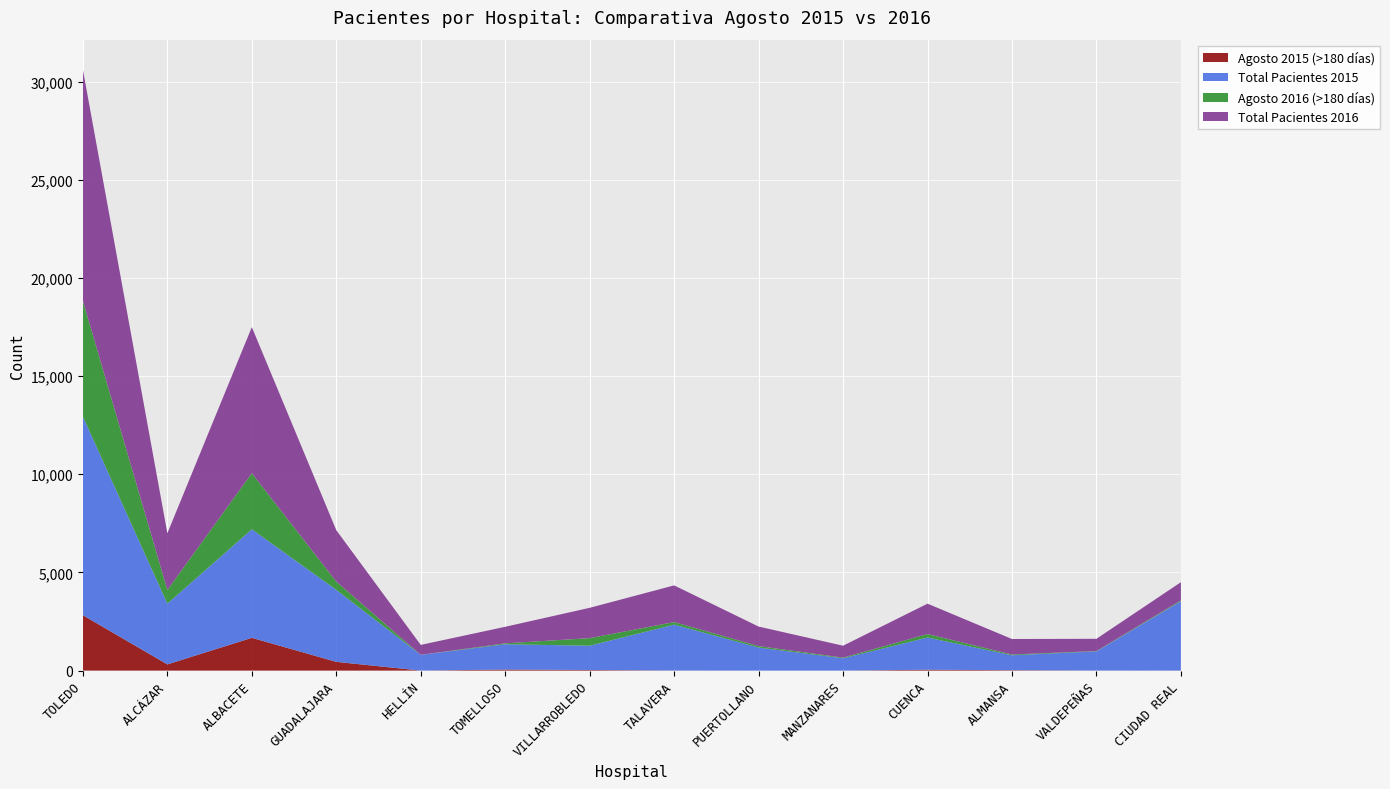

Reading left to right, transcribe all the data shown in this chart.

Agosto 2015 (>180 días): TOLEDO=2821	ALCÁZAR=315	ALBACETE=1669	GUADALAJARA=445	HELLÍN=0	TOMELLOSO=53	VILLARROBLEDO=29	TALAVERA=4	PUERTOLLANO=0	MANZANARES=0	CUENCA=43	ALMANSA=20	VALDEPEÑAS=3	CIUDAD REAL=2
Total Pacientes 2015: TOLEDO=10118	ALCÁZAR=3094	ALBACETE=5530	GUADALAJARA=3668	HELLÍN=801	TOMELLOSO=1288	VILLARROBLEDO=1238	TALAVERA=2337	PUERTOLLANO=1174	MANZANARES=627	CUENCA=1641	ALMANSA=760	VALDEPEÑAS=975	CIUDAD REAL=3535
Agosto 2016 (>180 días): TOLEDO=5893	ALCÁZAR=700	ALBACETE=2855	GUADALAJARA=421	HELLÍN=2	TOMELLOSO=46	VILLARROBLEDO=386	TALAVERA=131	PUERTOLLANO=75	MANZANARES=34	CUENCA=177	ALMANSA=40	VALDEPEÑAS=17	CIUDAD REAL=41
Total Pacientes 2016: TOLEDO=11778	ALCÁZAR=2887	ALBACETE=7444	GUADALAJARA=2619	HELLÍN=505	TOMELLOSO=844	VILLARROBLEDO=1544	TALAVERA=1868	PUERTOLLANO=994	MANZANARES=606	CUENCA=1548	ALMANSA=789	VALDEPEÑAS=624	CIUDAD REAL=926